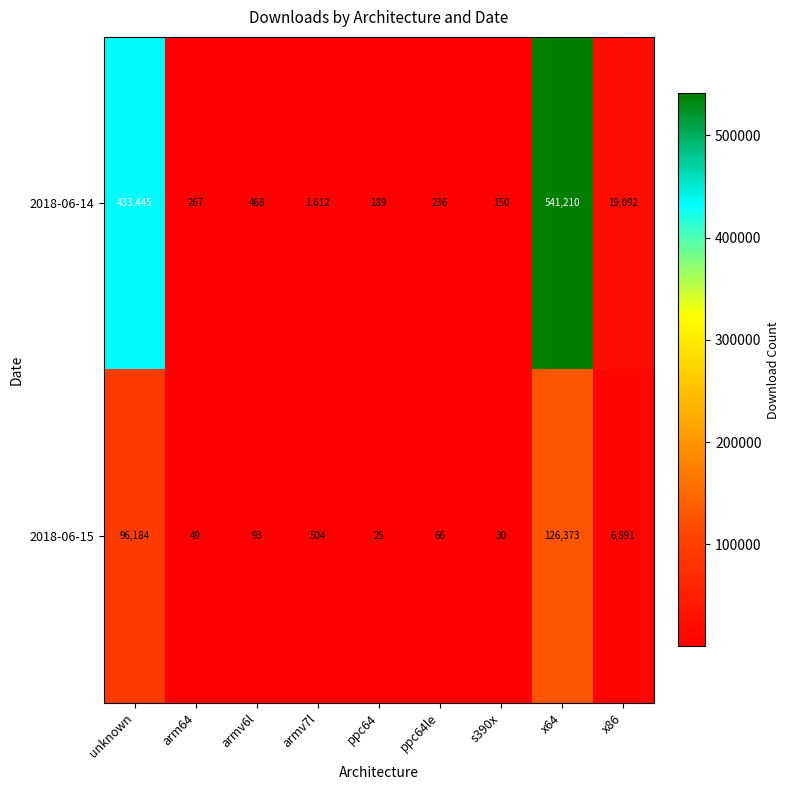

Count the number of data series in this chart.

2